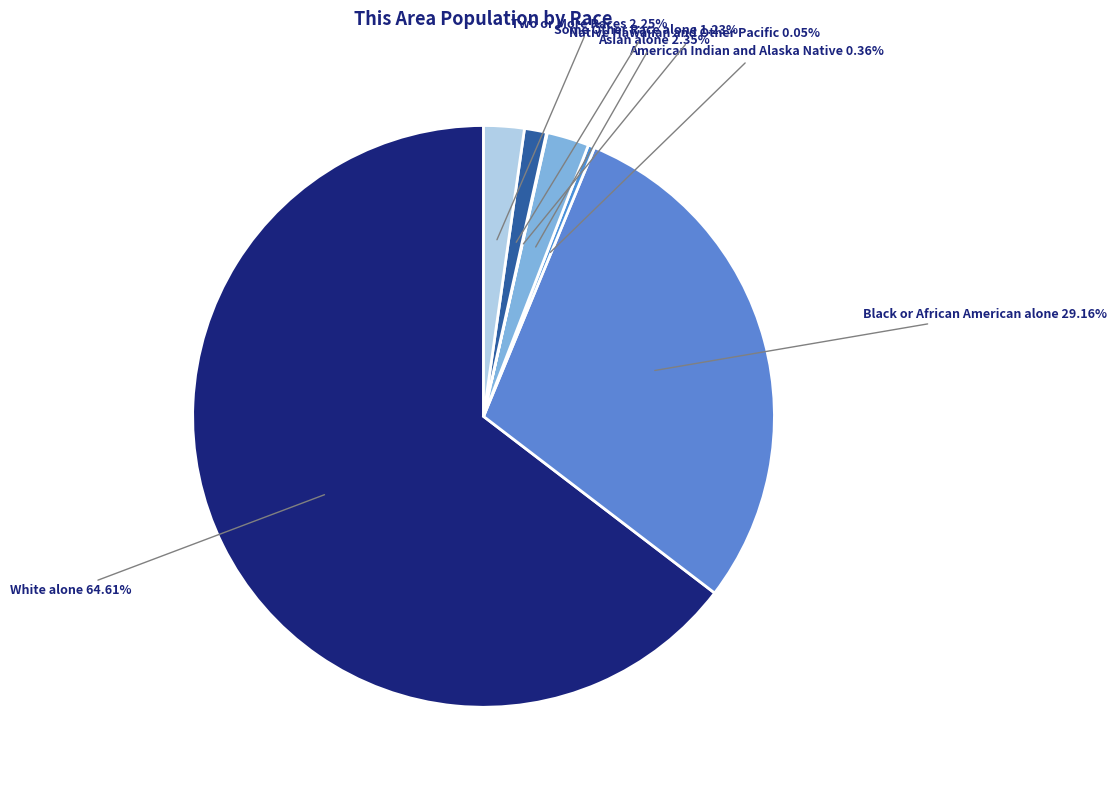

How much of the chart is everything except White alone?

35.4%